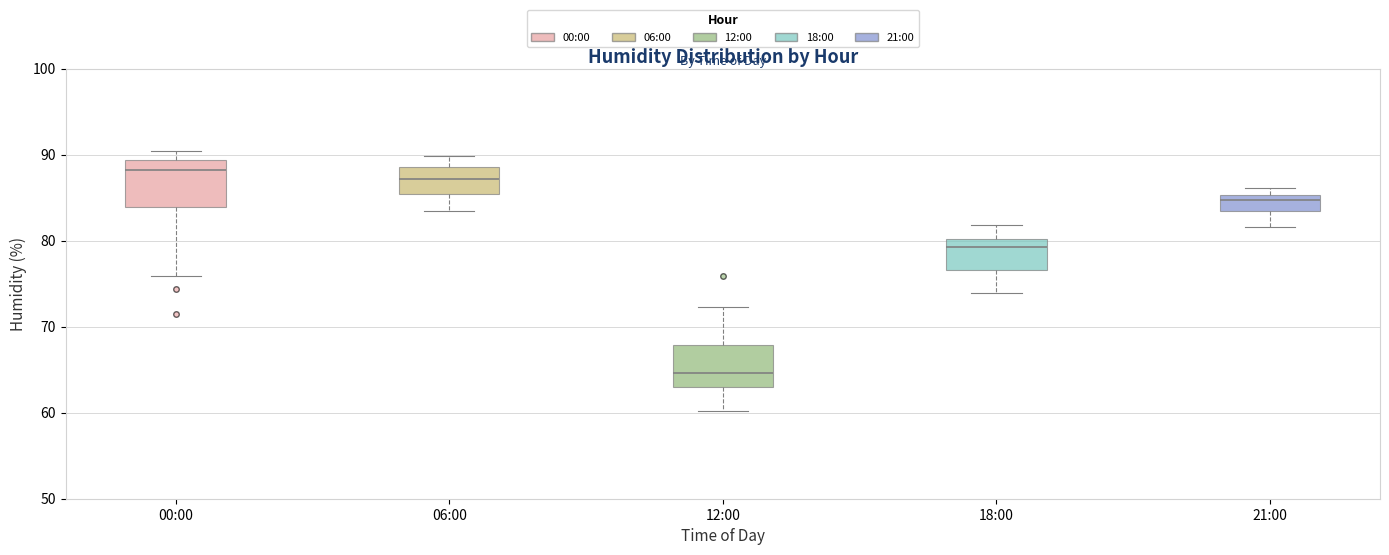

Which box's median line is the lowest?

12:00